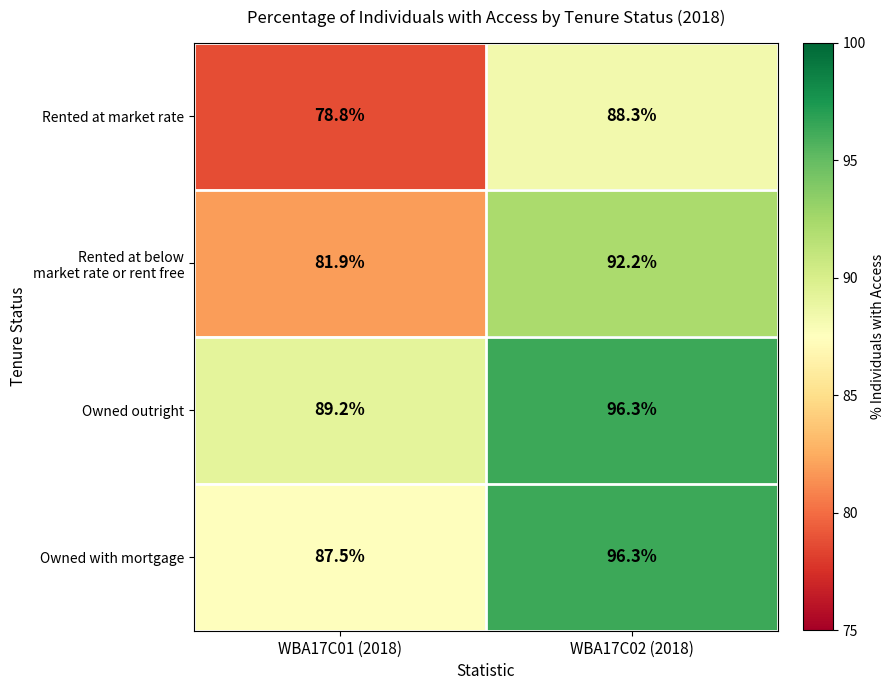

Which label corresponds to the largest value in the chart?

WBA17C02 (2018)